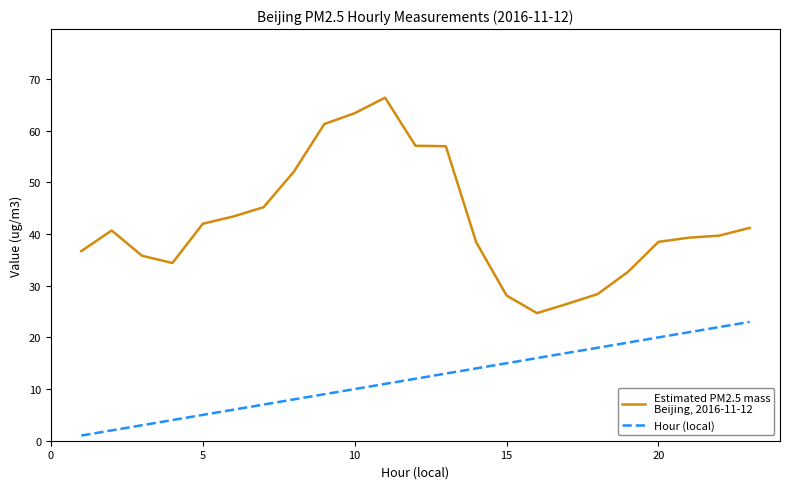

What is the spread (max minus min) of values at 10?

53.4